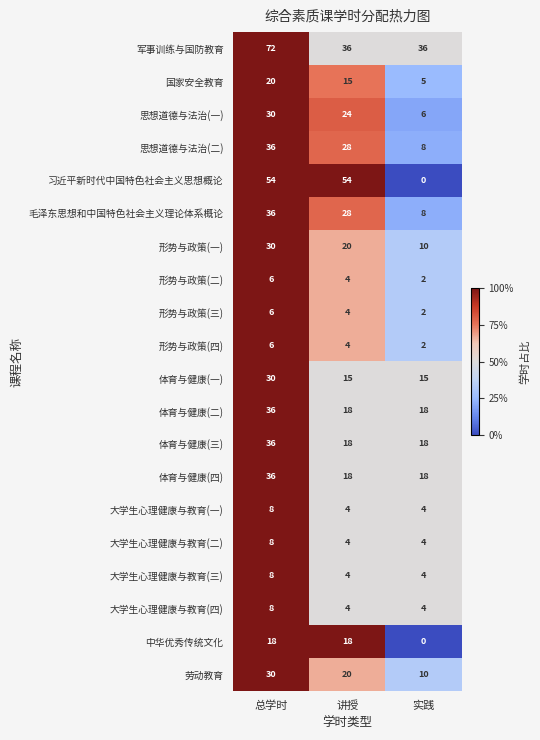

What is the sum of all 形势与政策(二) values?

12